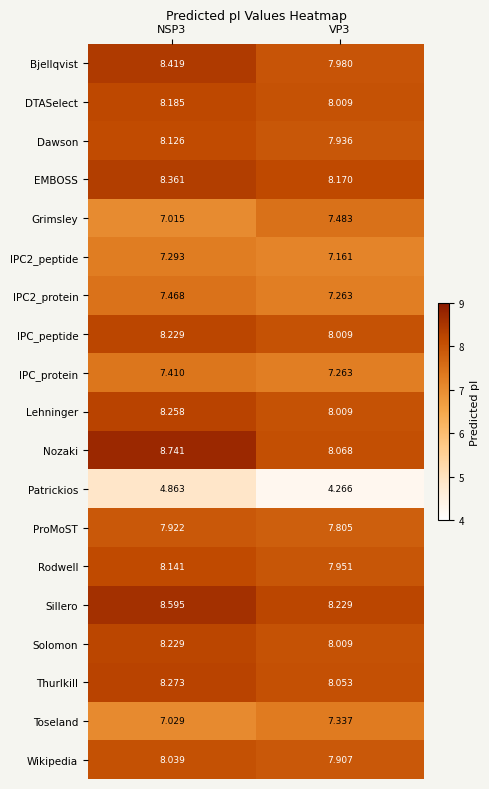

Which series has the largest total across all categories?

Sillero